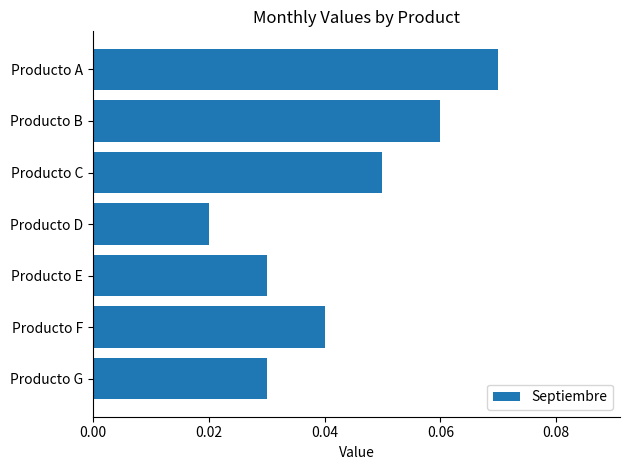

Which category has the lowest value across all series?

Producto D